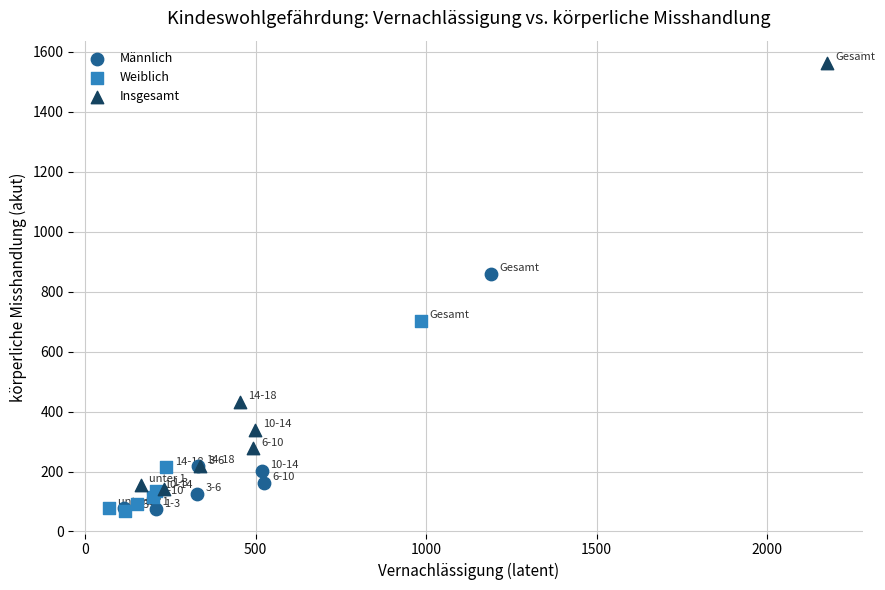

Which series reaches the maximum Y coordinate?

Insgesamt